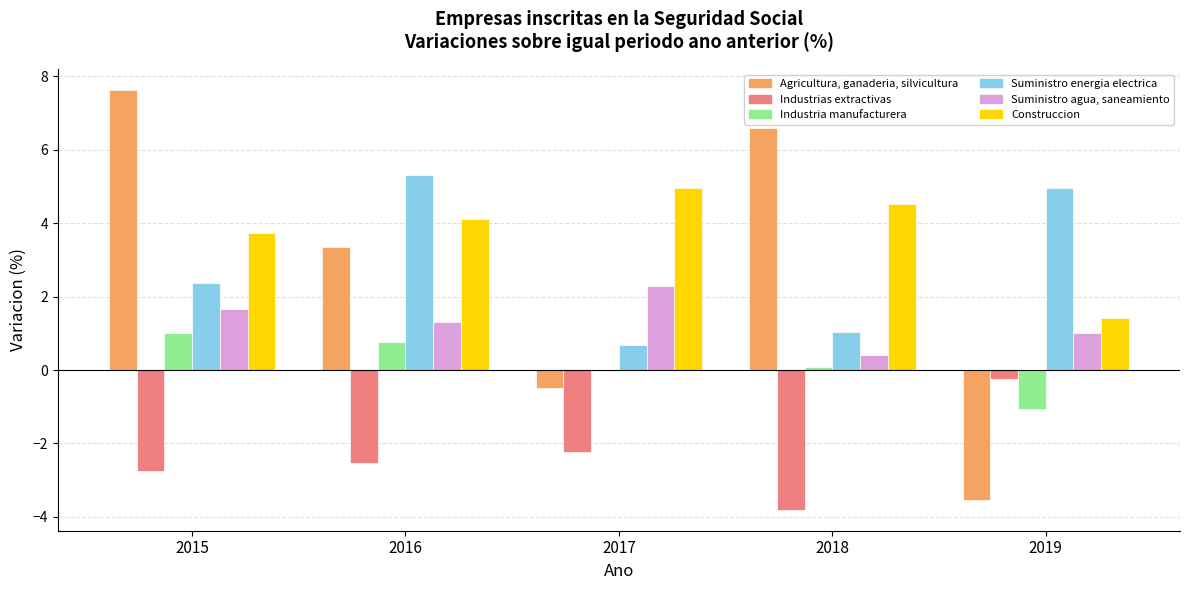

Is the value of Suministro energia electrica at 2017 greater than the value of Agricultura, ganaderia, silvicultura at 2019?

Yes